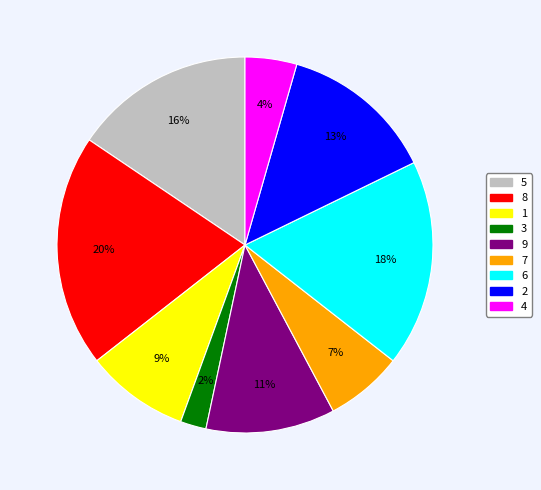

Combined, do 5 and 9 account for over 50%?

No